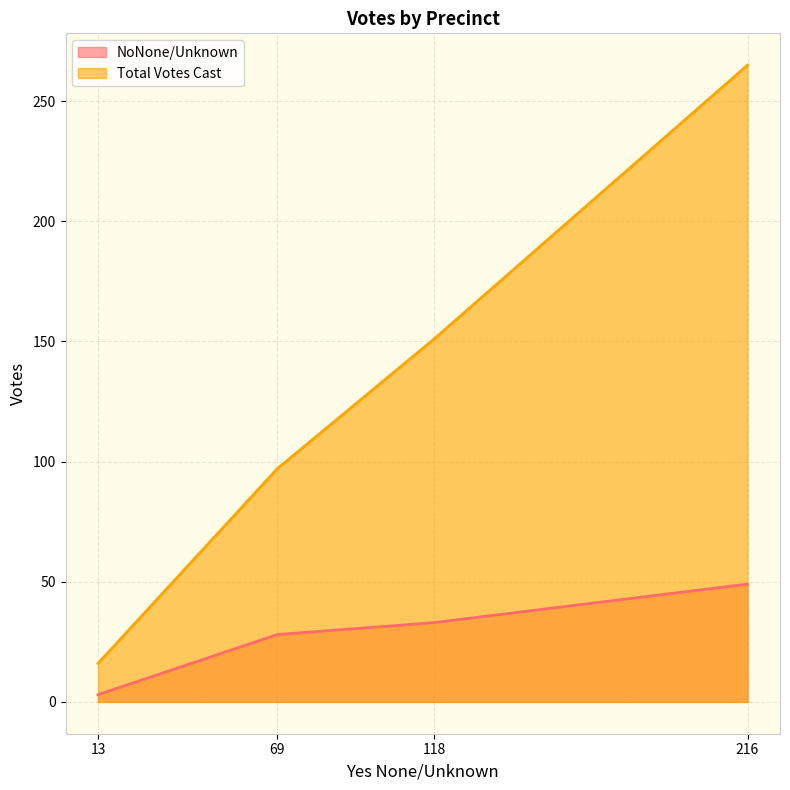

In Total Votes Cast, how many points are higher than both neighbors (excluding endpoints)?

0